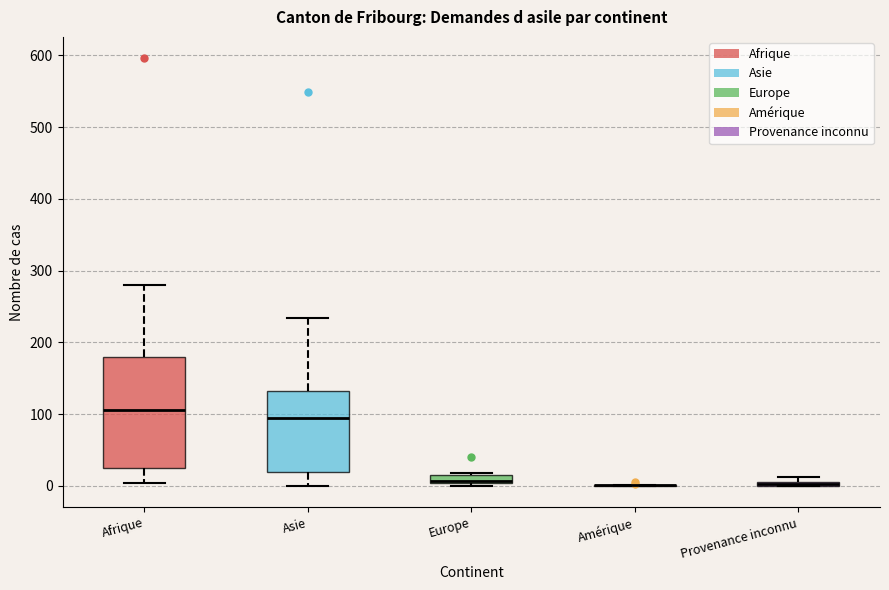

Comparing the boxes themselves (not the whiskers), which one is the tallest?

Afrique